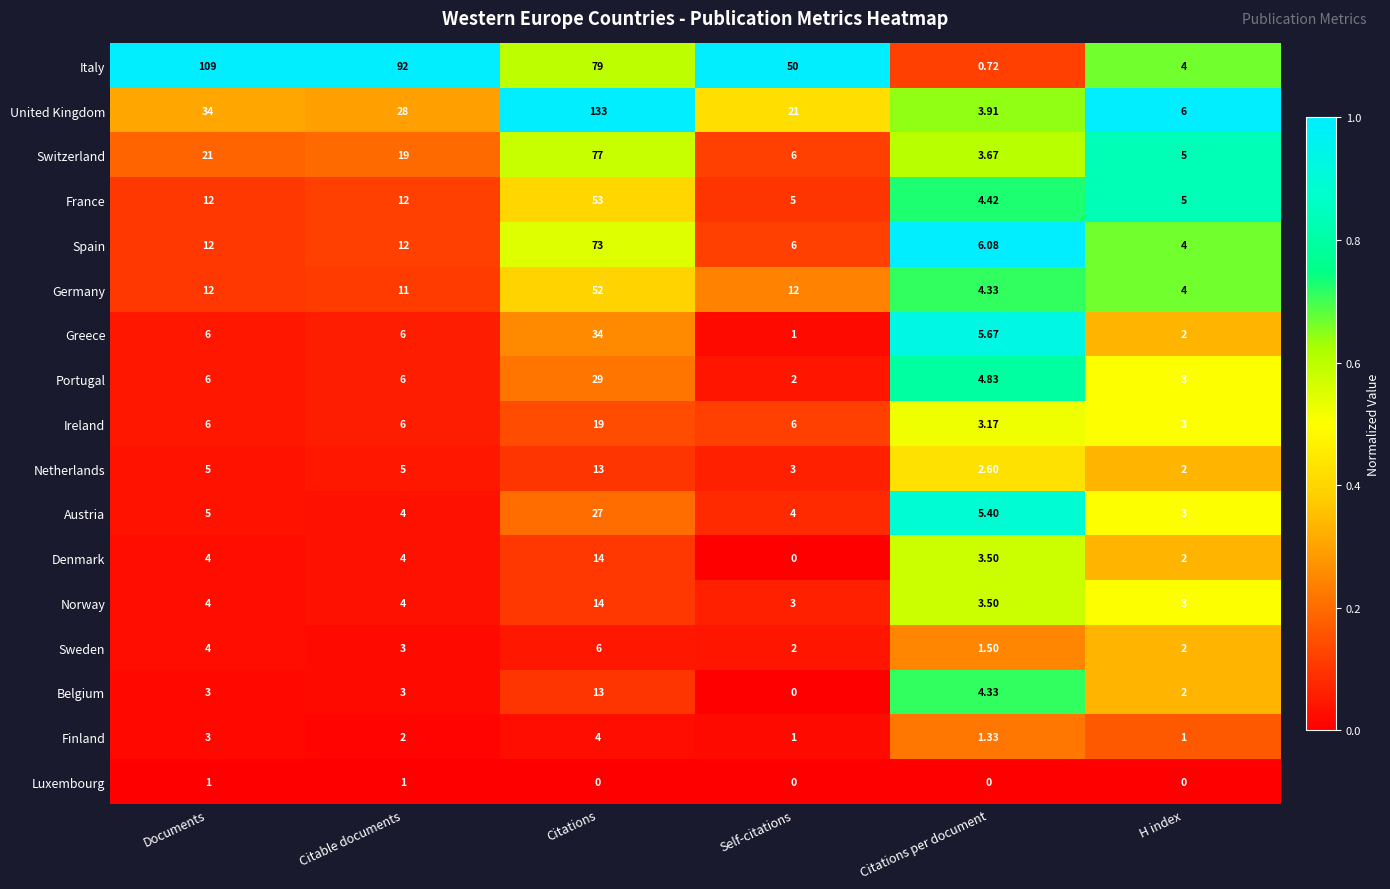

List the labels in order of Switzerland value, smallest first.

Citations per document, H index, Self-citations, Citable documents, Documents, Citations